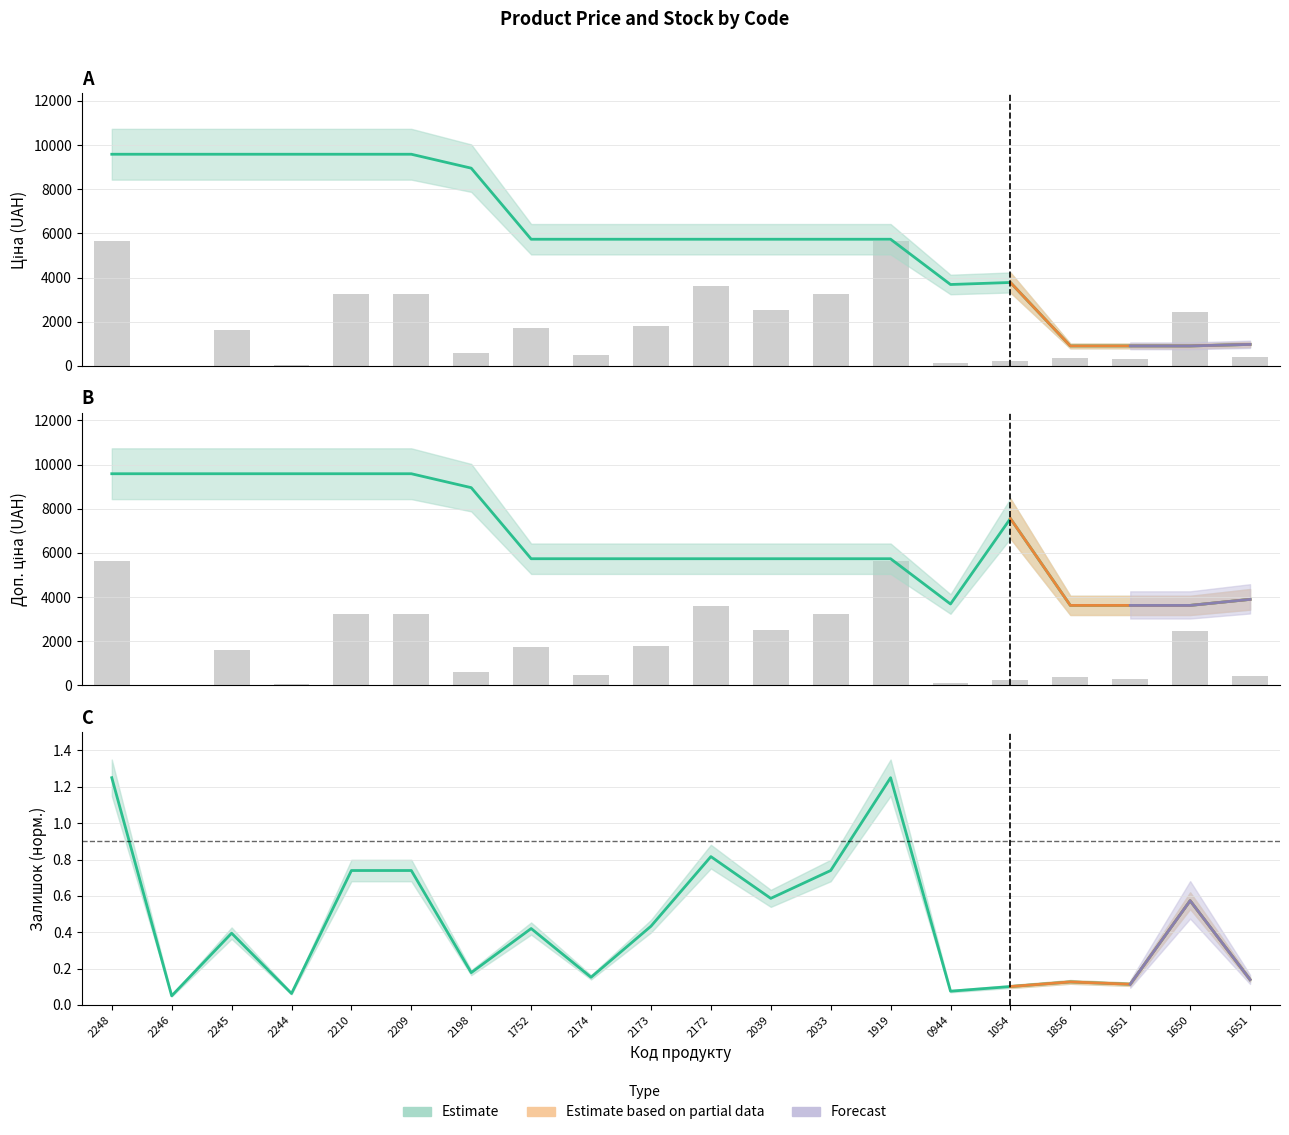

Is the value of Ціна at 2198 greater than the value of Доп. ціна at 0944?

Yes